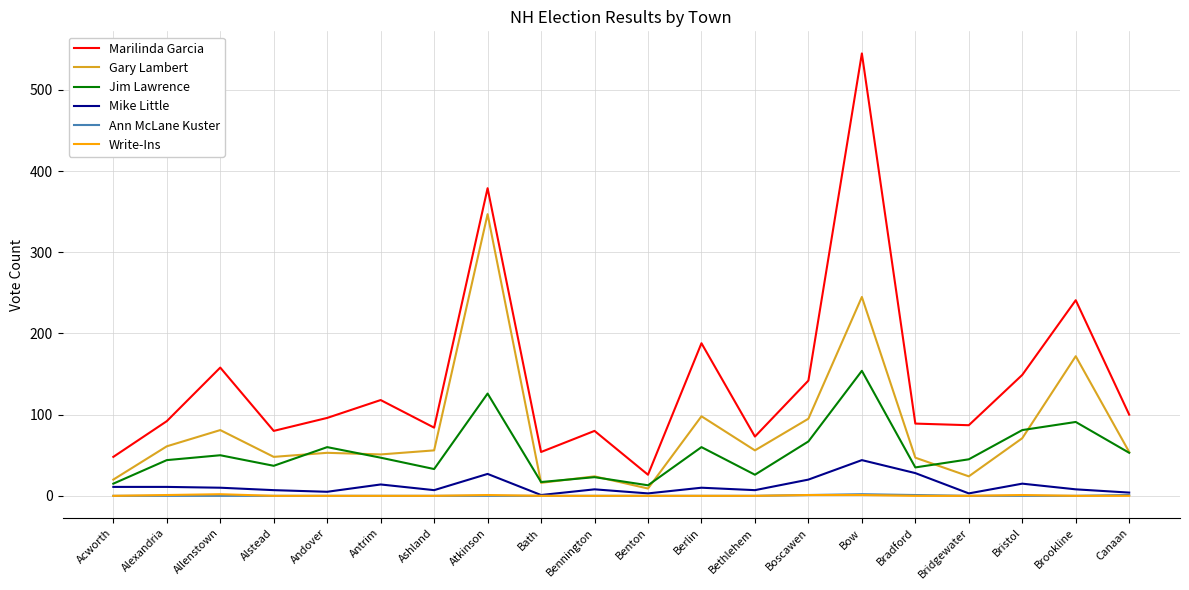

Which label corresponds to the largest value in the chart?

Bow